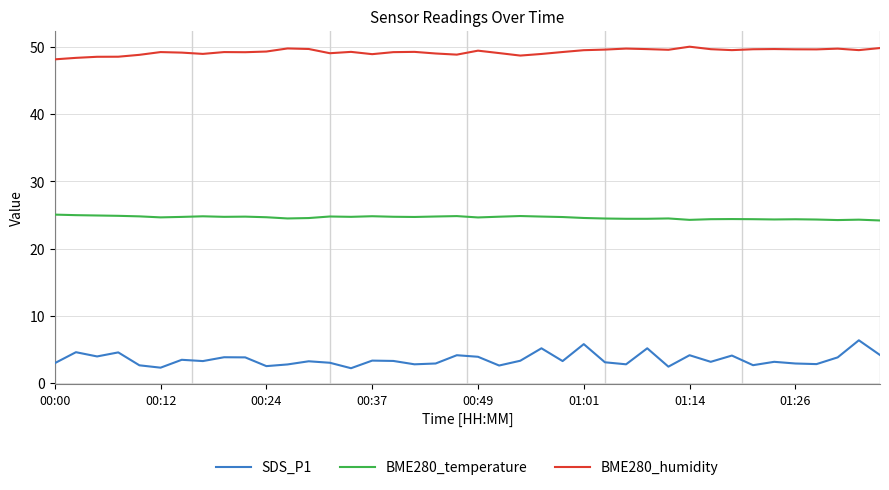

Which series has the largest total across all categories?

BME280_humidity